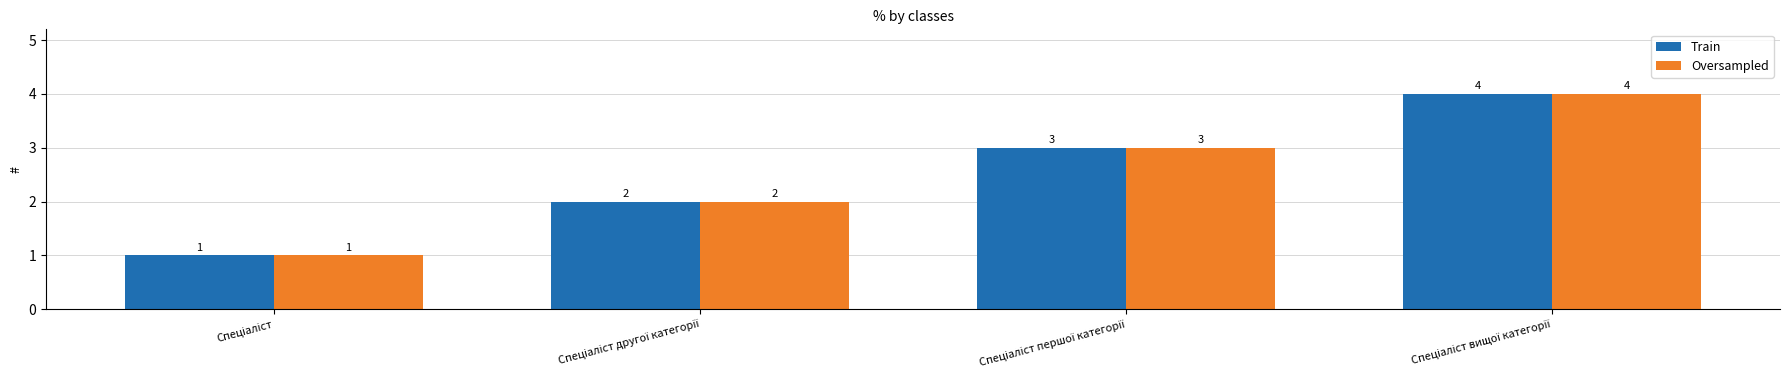

Count the Train values in the range 2 to 4.

3